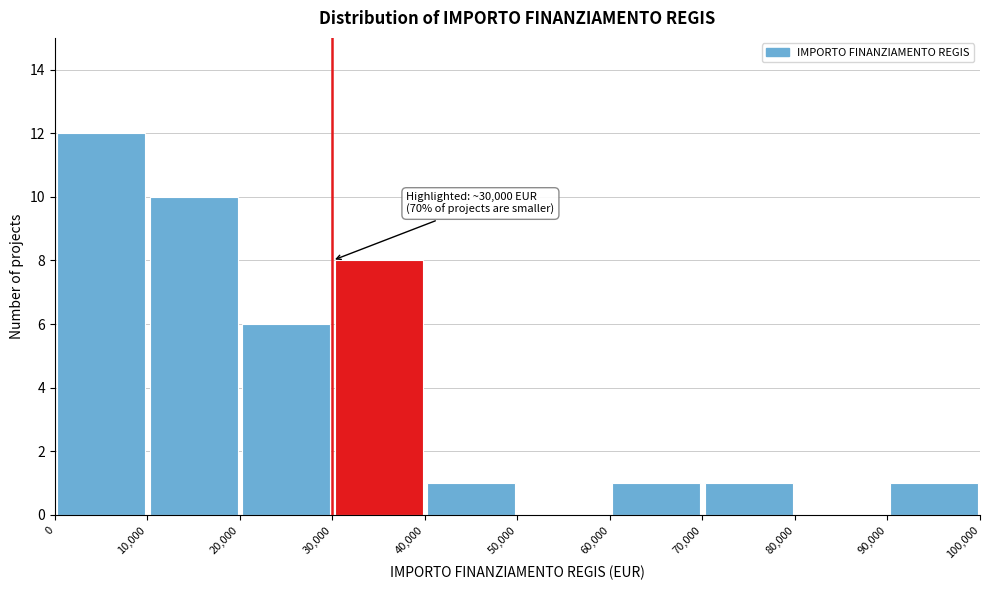

Which range on the x-axis has the tallest bar?

0 to 10,000